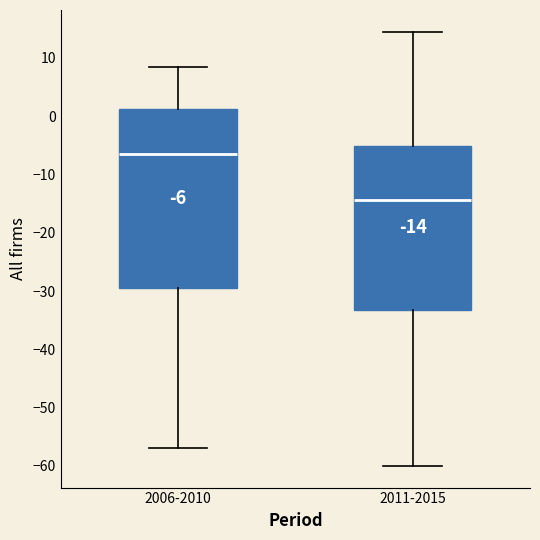

Which box is the tallest, from its lower edge to its upper edge?

2006-2010